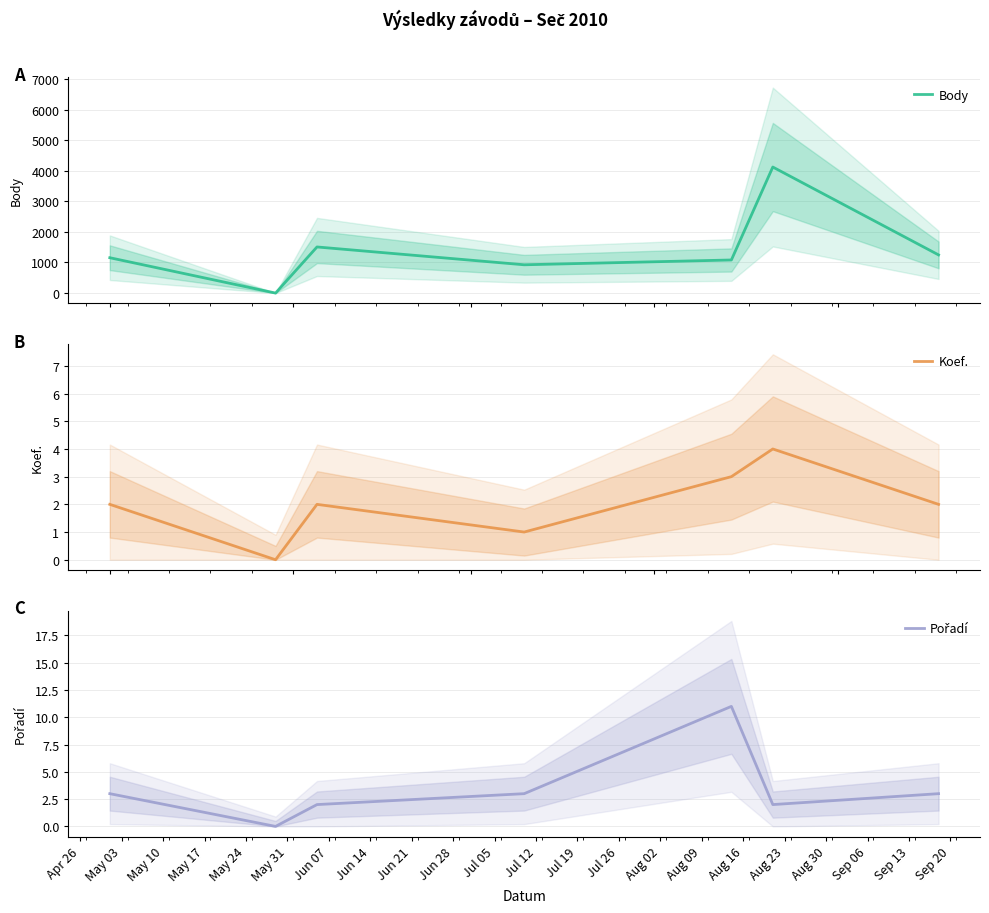

What is the difference between the maximum and minimum values in the Pořadí series?

11